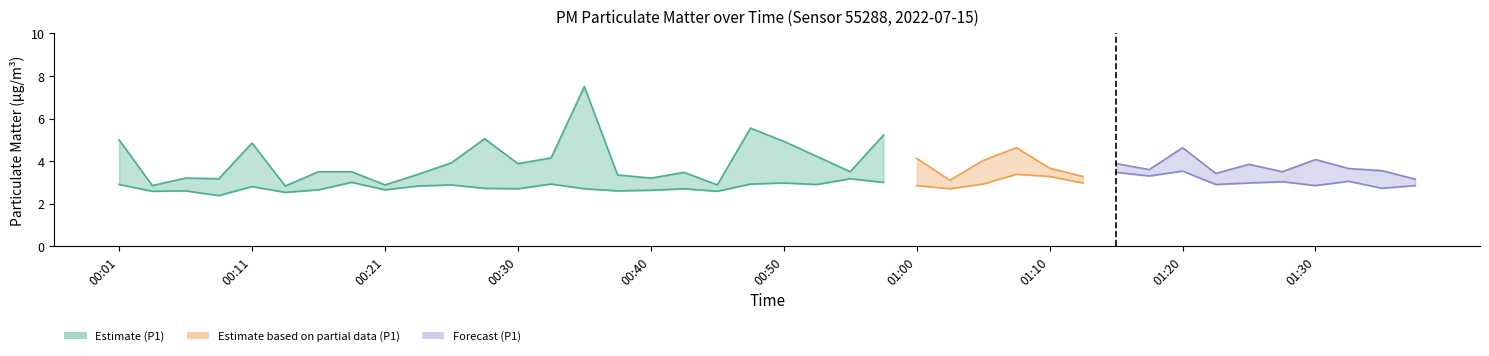

What is the lowest value of the P2 series?

2.4